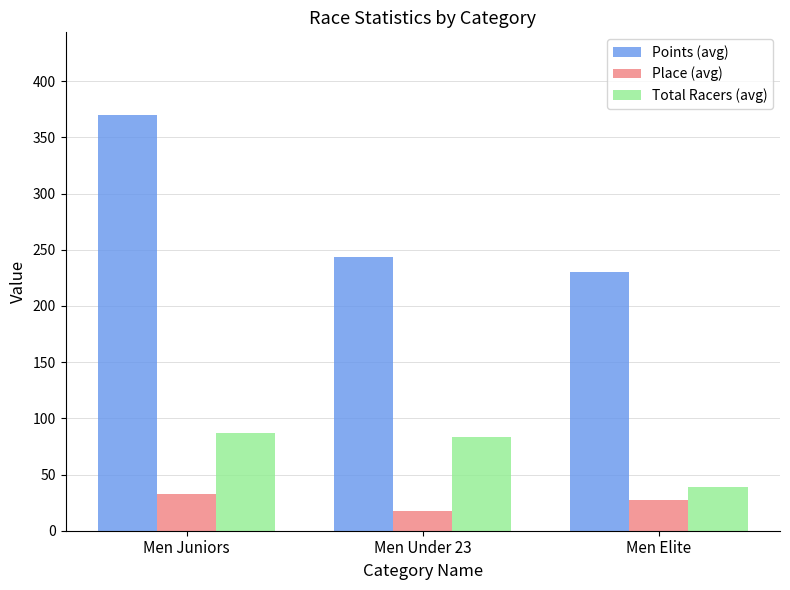

Is the value of Total Racers (avg) at Men Juniors greater than the value of Place (avg) at Men Juniors?

Yes